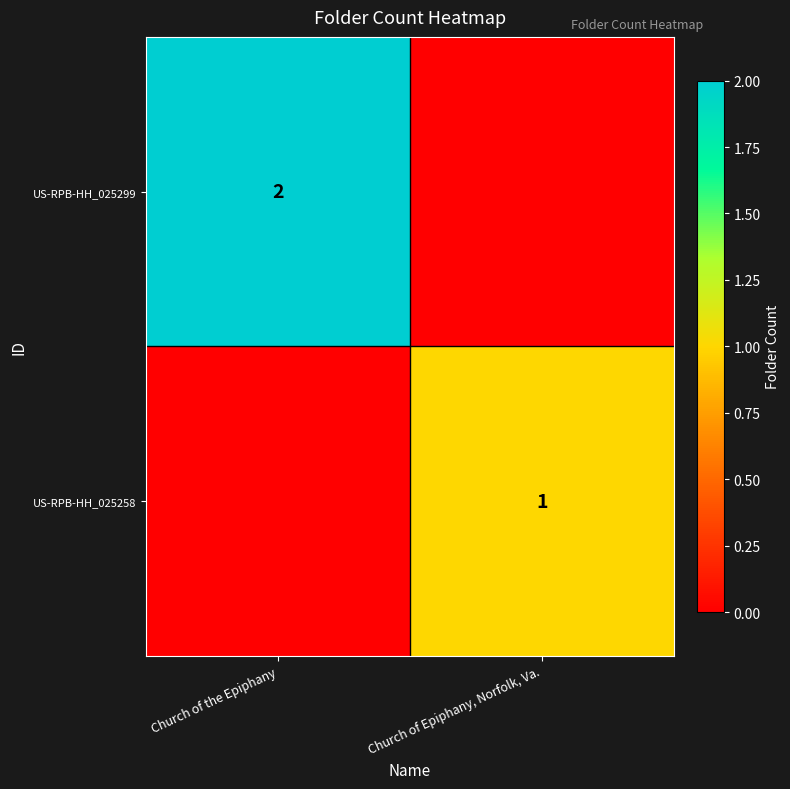

Is it true that US-RPB-HH_025299 equals 1 at Church of the Epiphany?

False